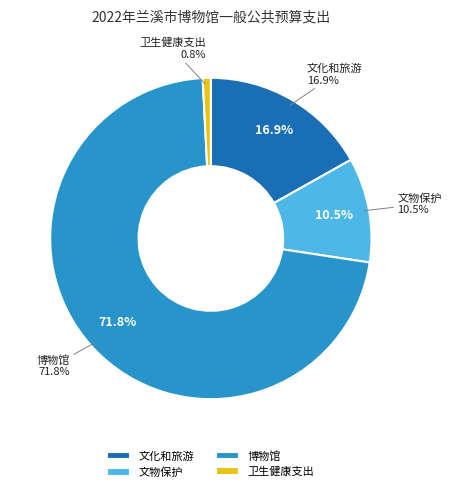

True or false: 文物保护 accounts for 11% of the total.

True